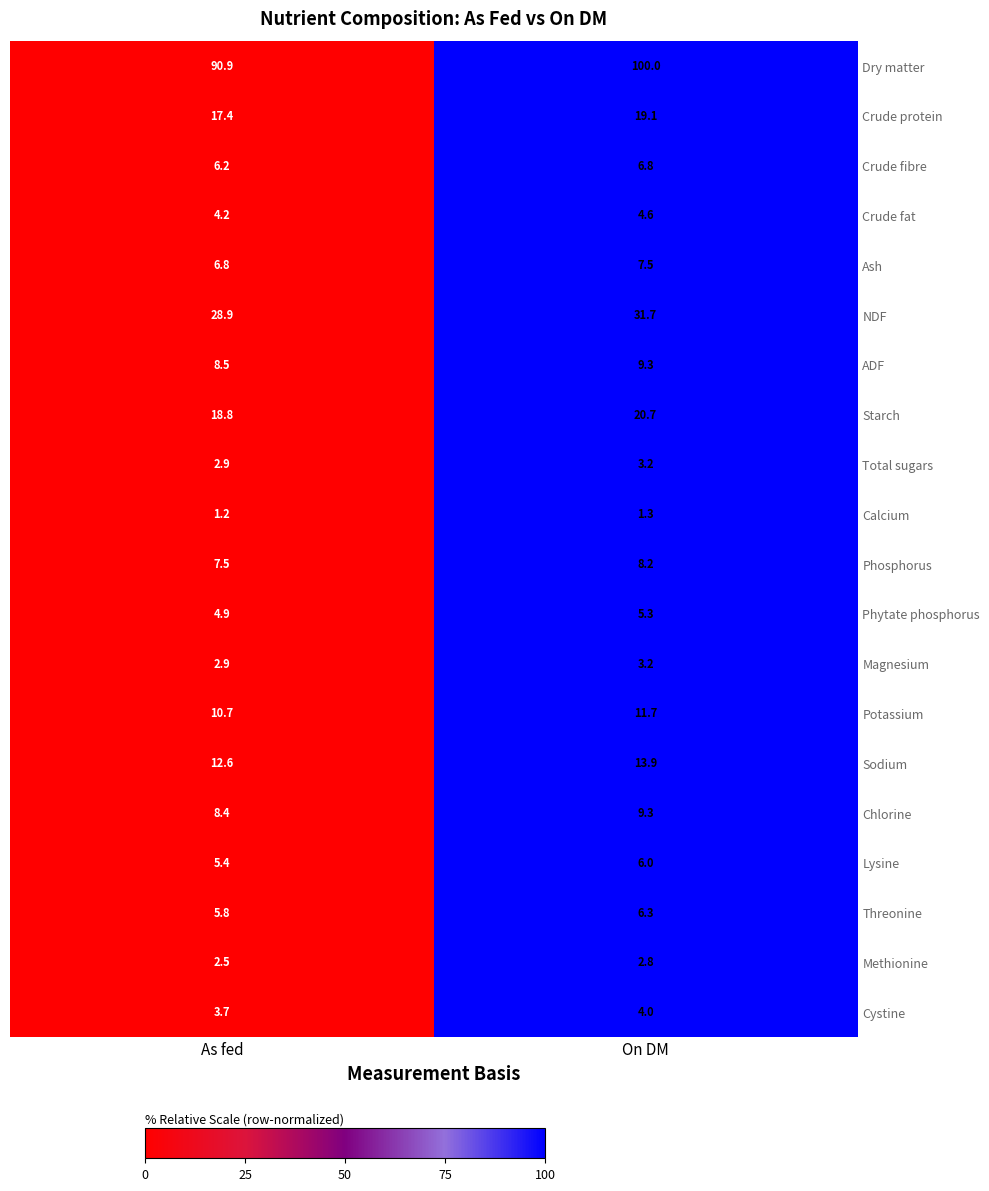

Rank the categories by Ash value from lowest to highest.

As fed, On DM